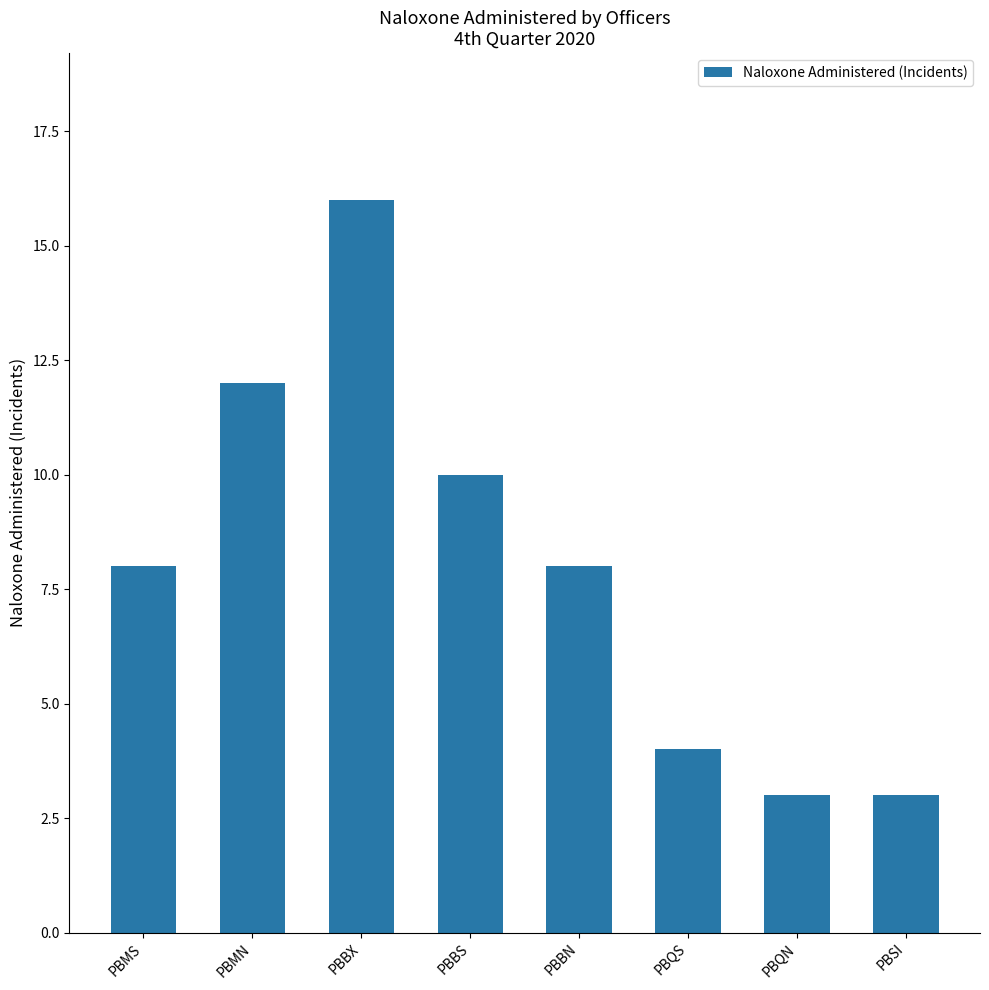

What is the smallest value displayed?

3